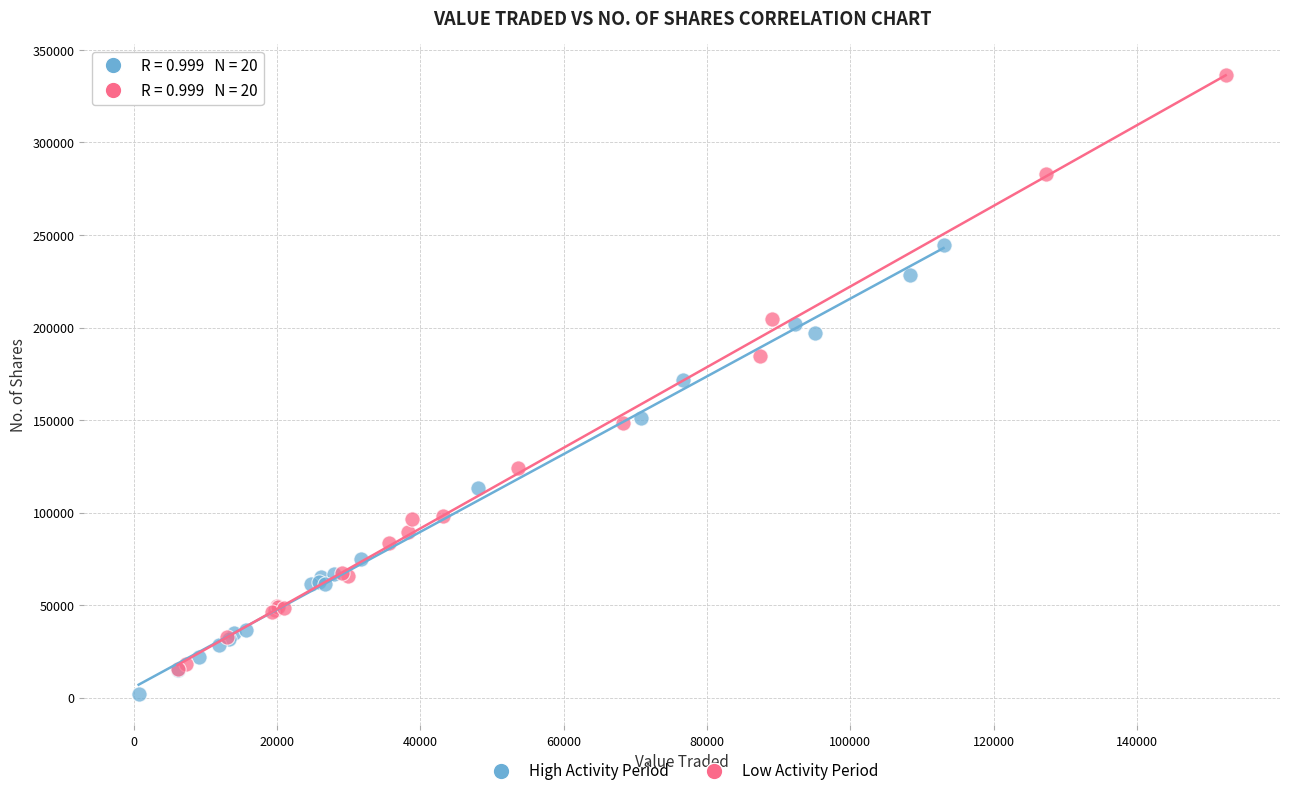

Which series has the largest Y range (max minus min)?

Low Activity Period